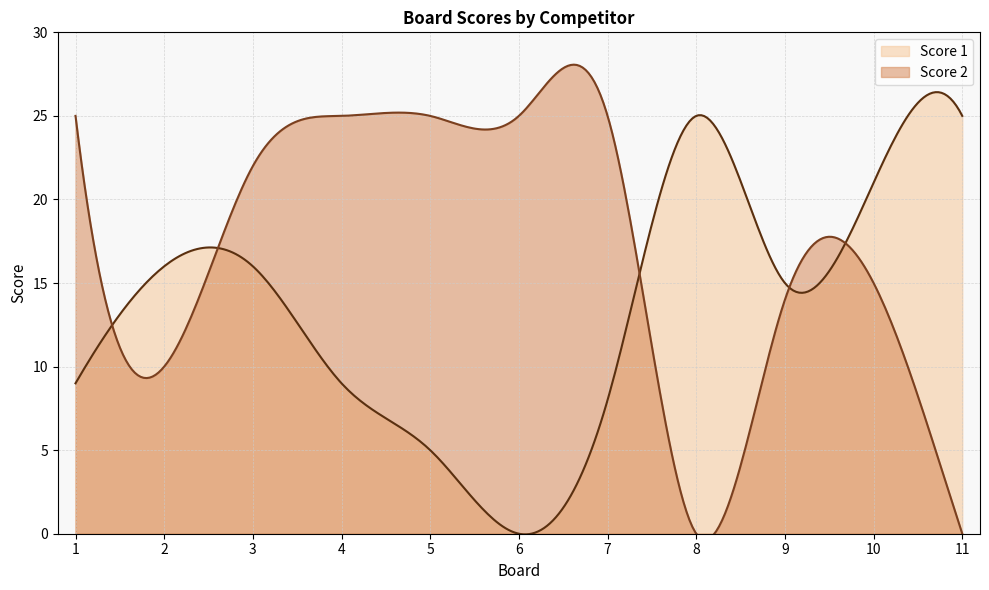

List the labels in order of Score 2 value, largest first.

1, 4, 5, 6, 7, 3, 10, 9, 2, 8, 11